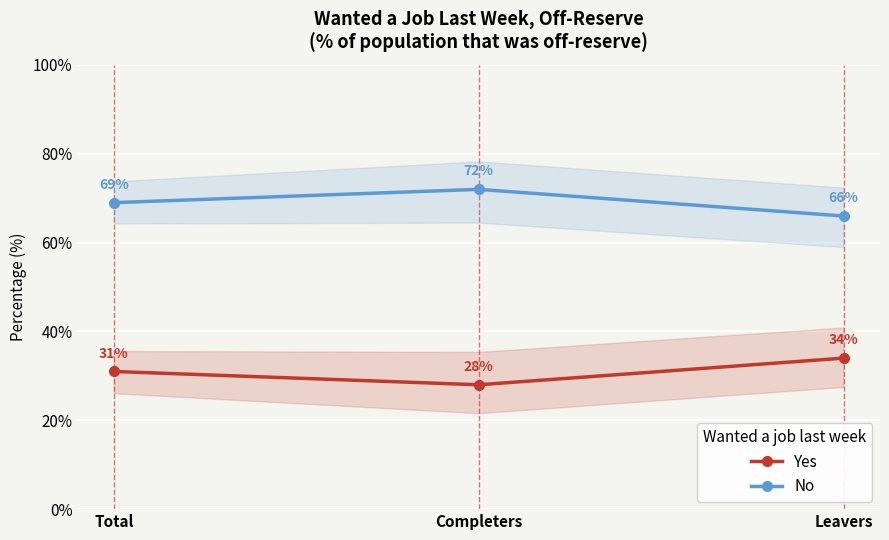

What is the difference between the maximum and minimum values in the No series?

6